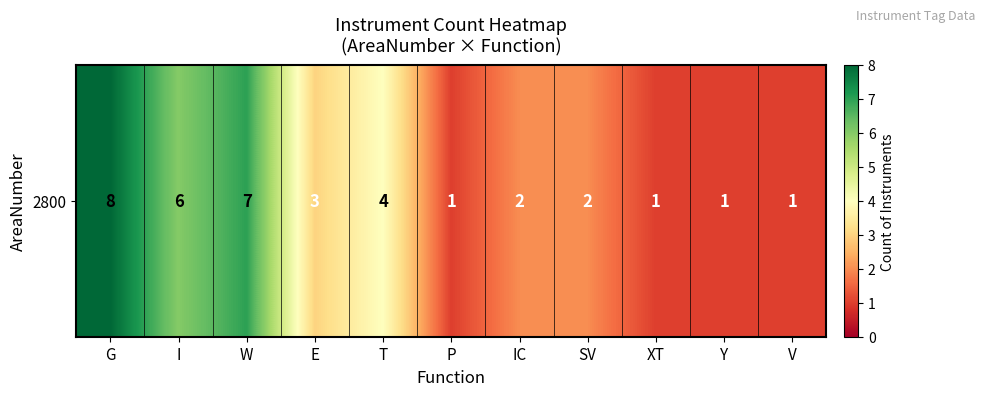

How many values are between 1 and 6?

9